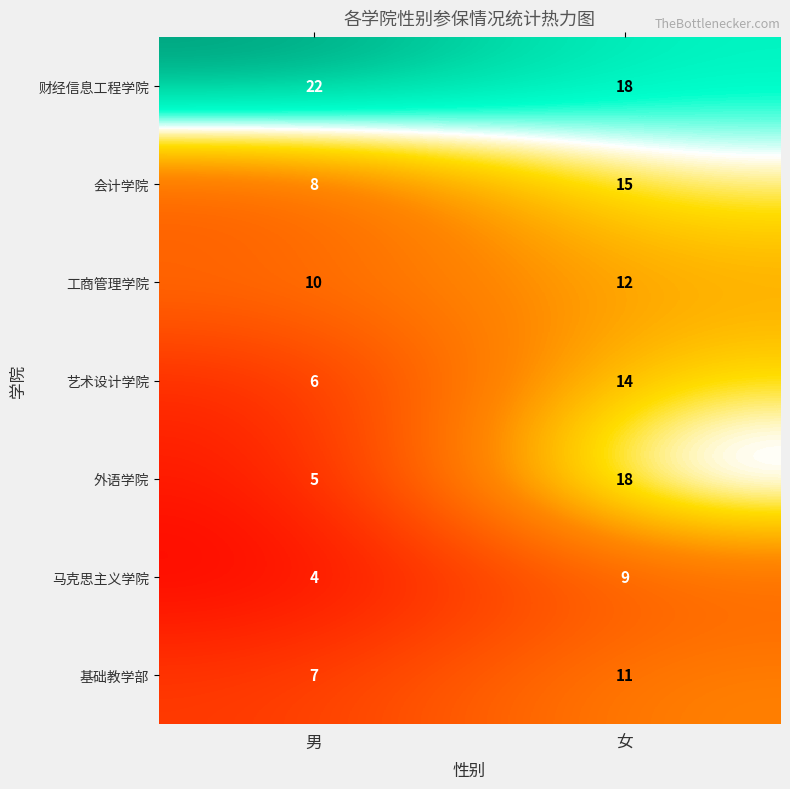

Is it true that 会计学院 equals 8 at 男?

True